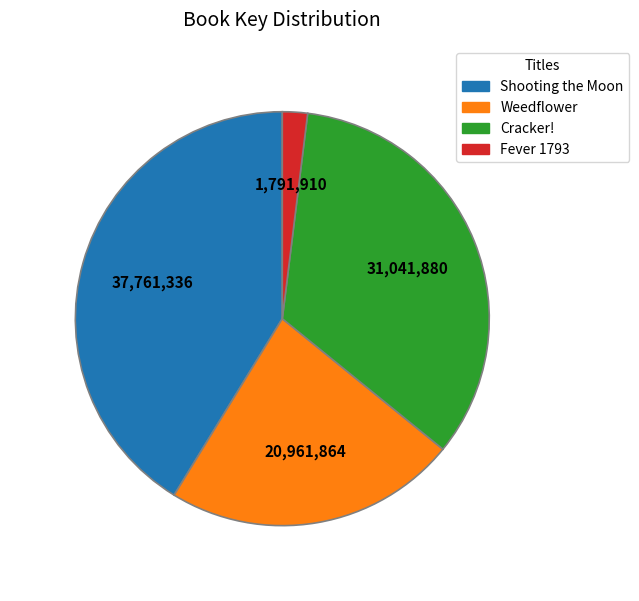

The Cracker! slice represents 42% of the pie. True or false?

False